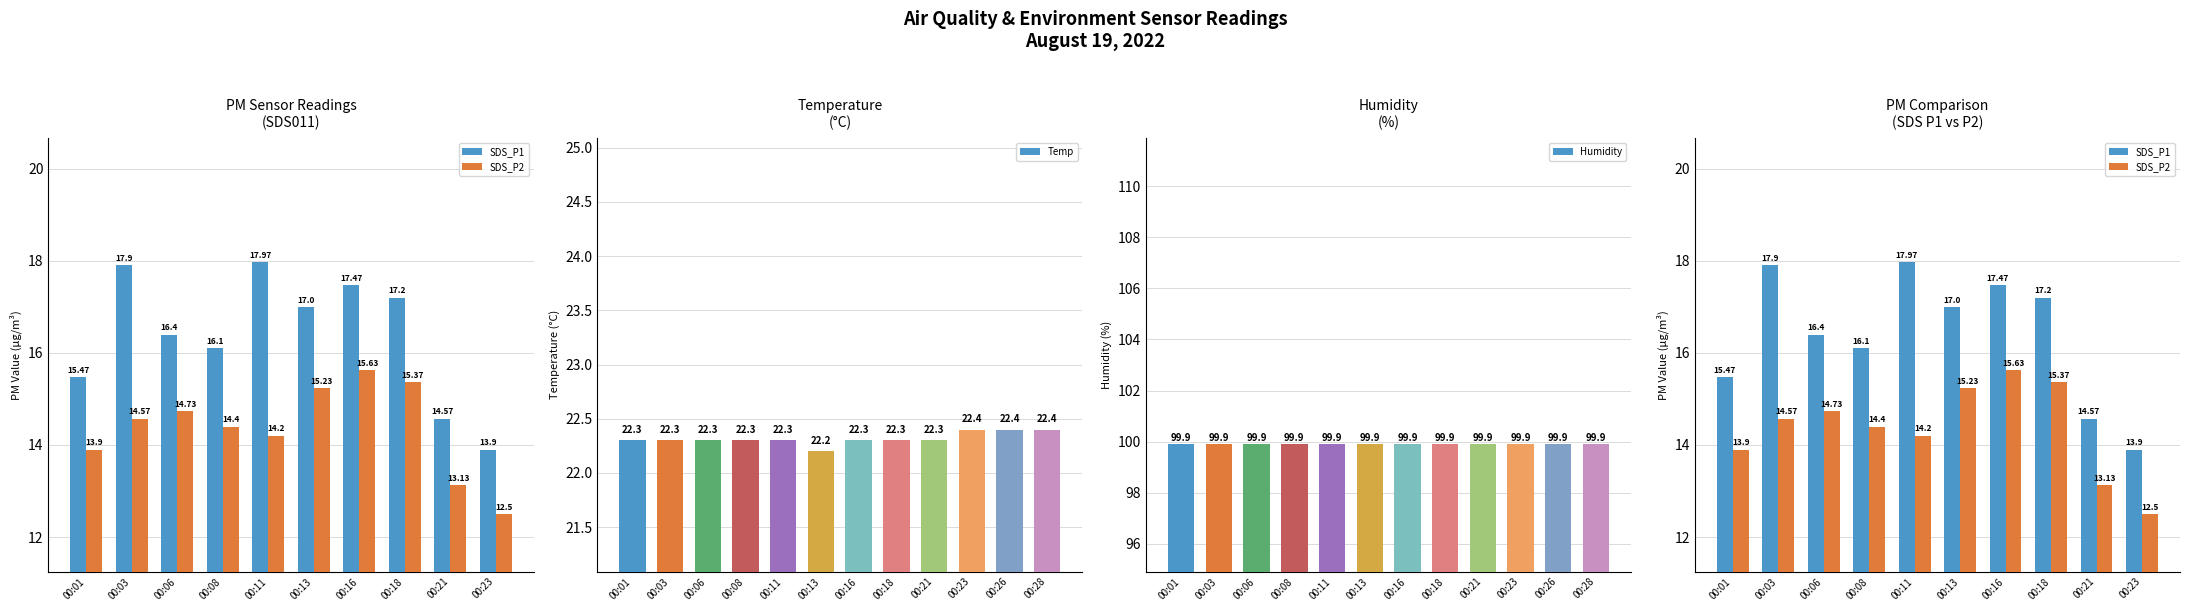

What is the maximum value for Temp?

22.4